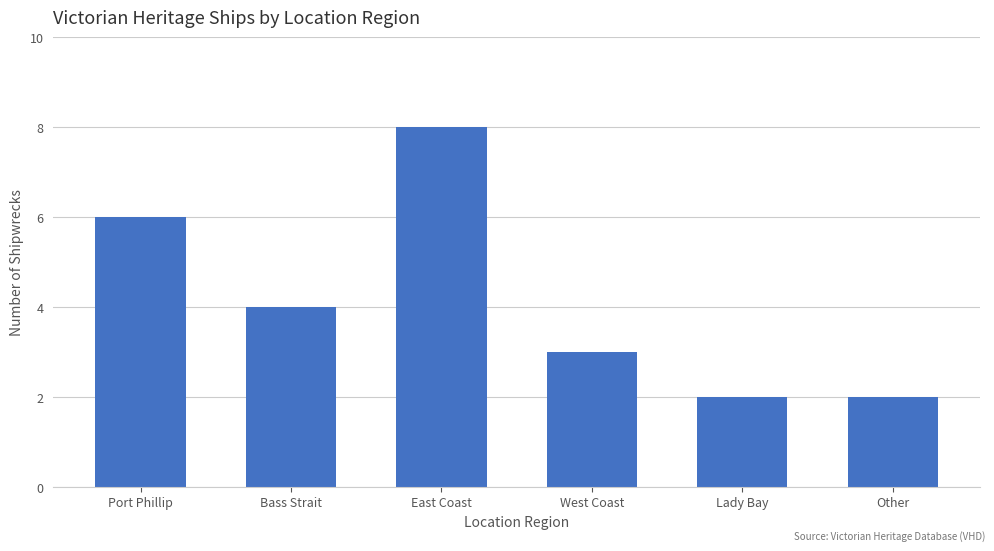

Reading right to left, list all the values displayed in this chart.

Other=2	Lady Bay=2	West Coast=3	East Coast=8	Bass Strait=4	Port Phillip=6